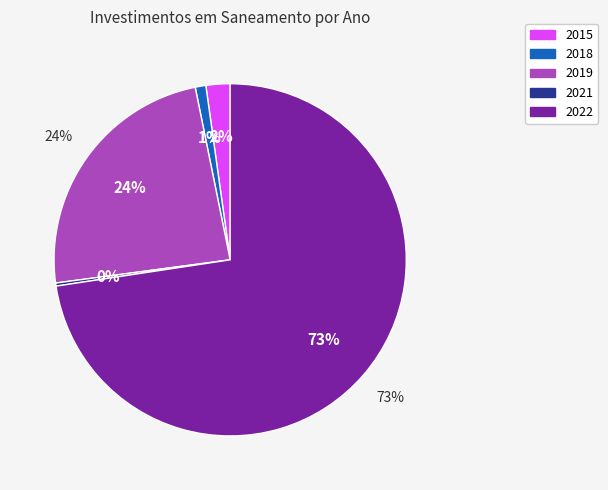

Rank the categories by value from highest to lowest.

2022, 2019, 2015, 2018, 2021